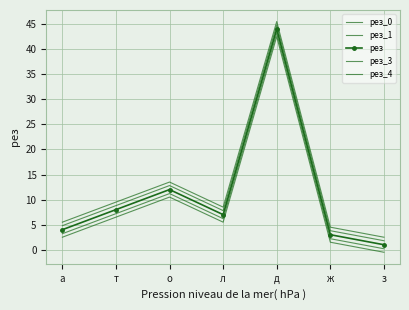

True or false: рез and рез_4 intersect in this chart.

False